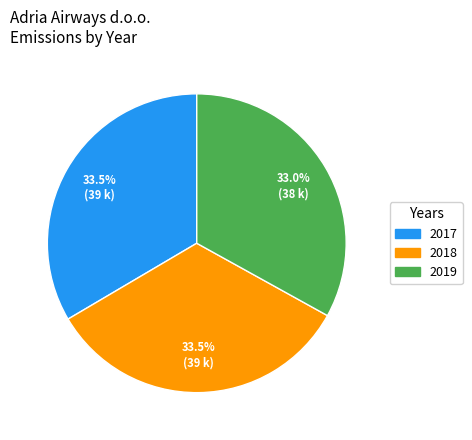

To the nearest percent, what is the average slice percentage?

33%